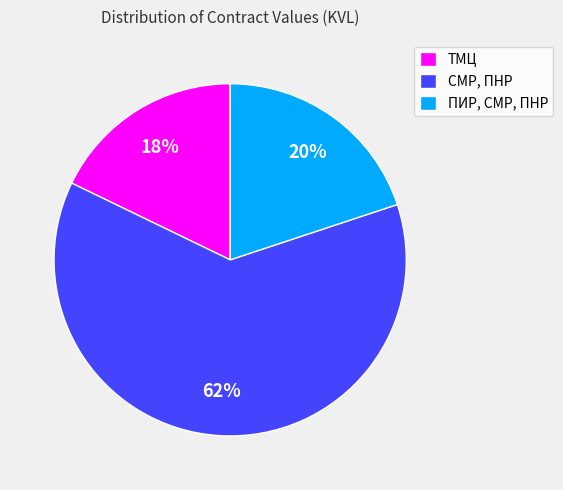

To the nearest percent, what portion does СМР, ПНР represent?

62%